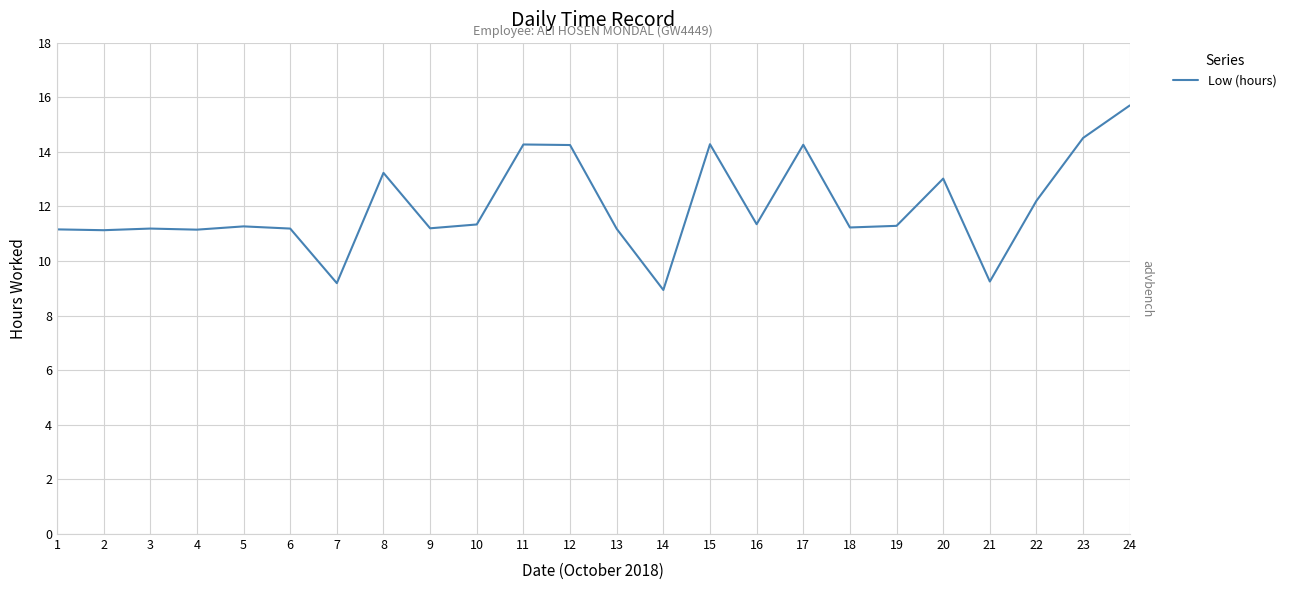

The chart shows a value of 11.2 at 1. True or false?

True